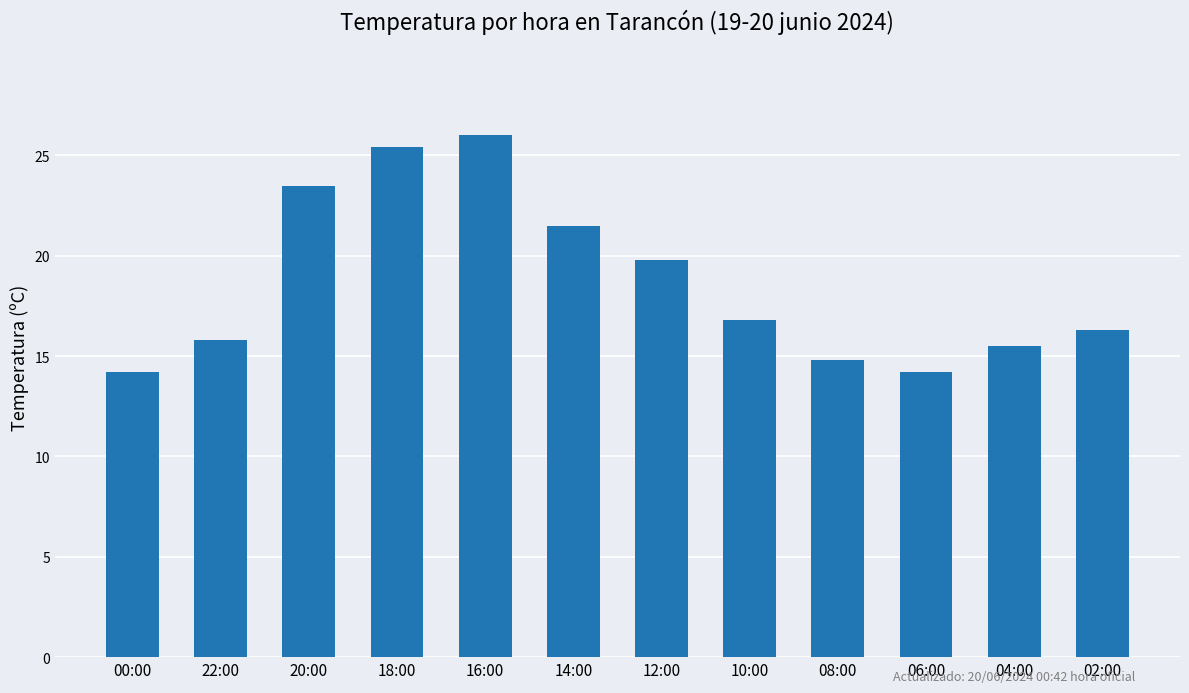

The chart shows a value of 15.8 at 22:00. True or false?

True